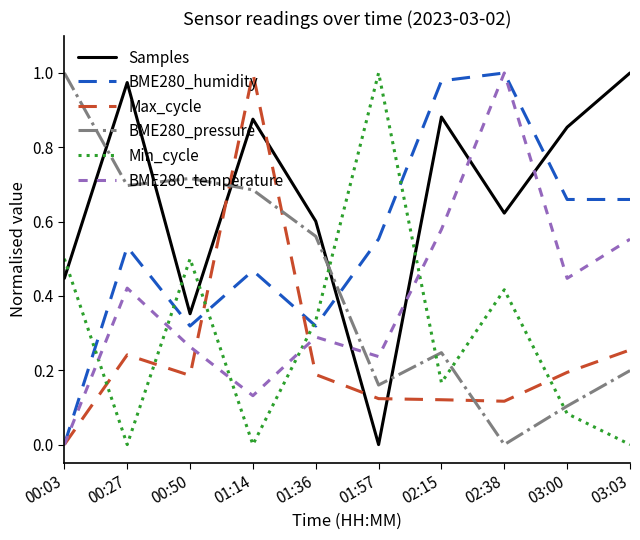

What position from the left is 03:03?

10